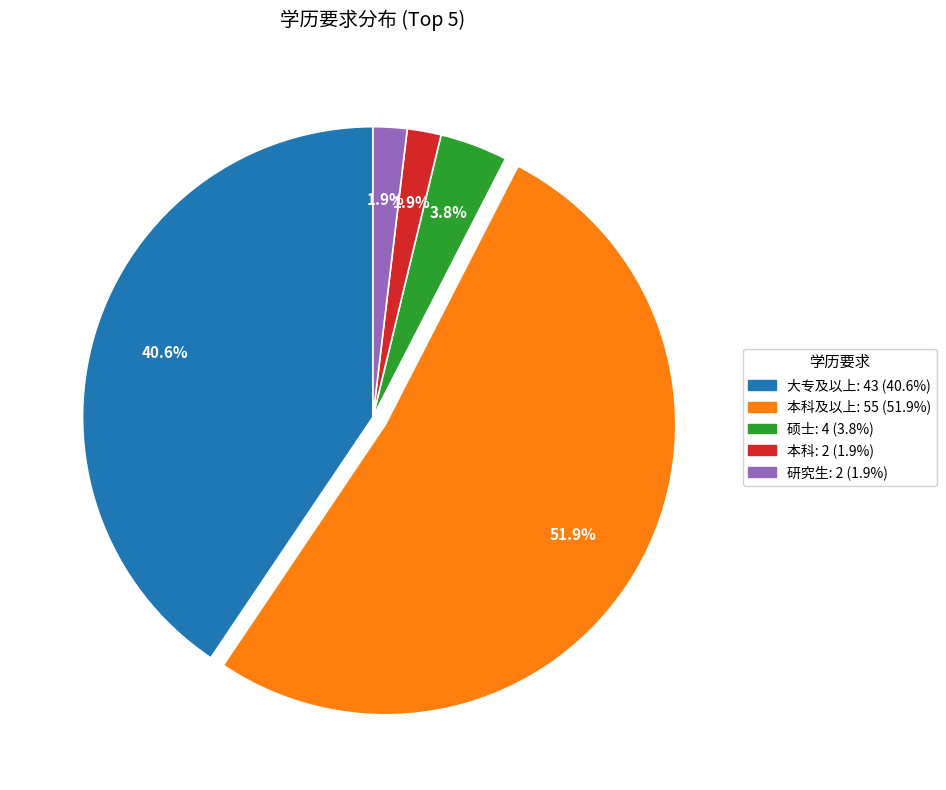

Does any single category account for the majority?

Yes